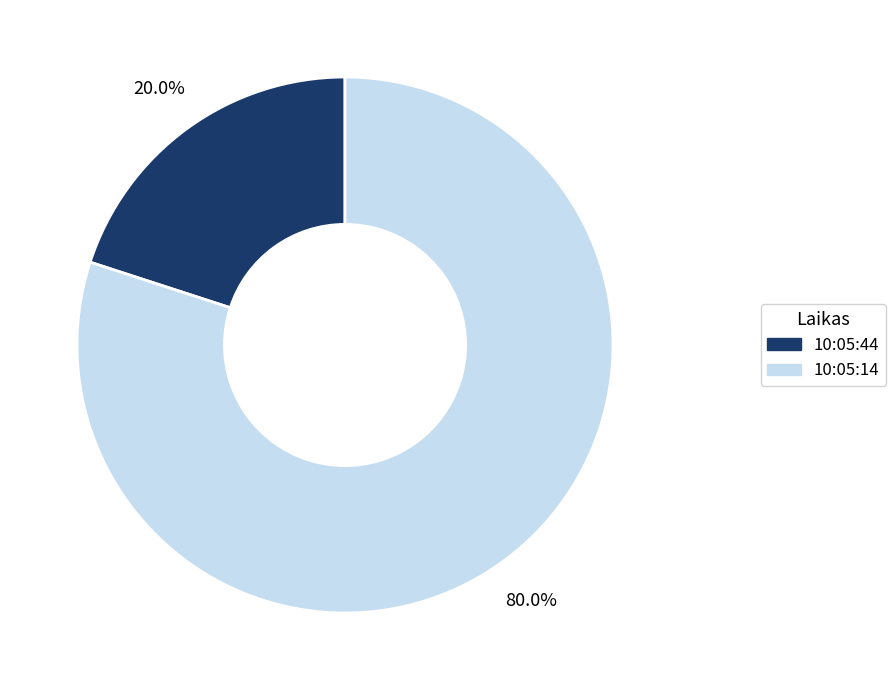

To the nearest percent, what is the combined percentage of 10:05:44 and 10:05:14?

100%